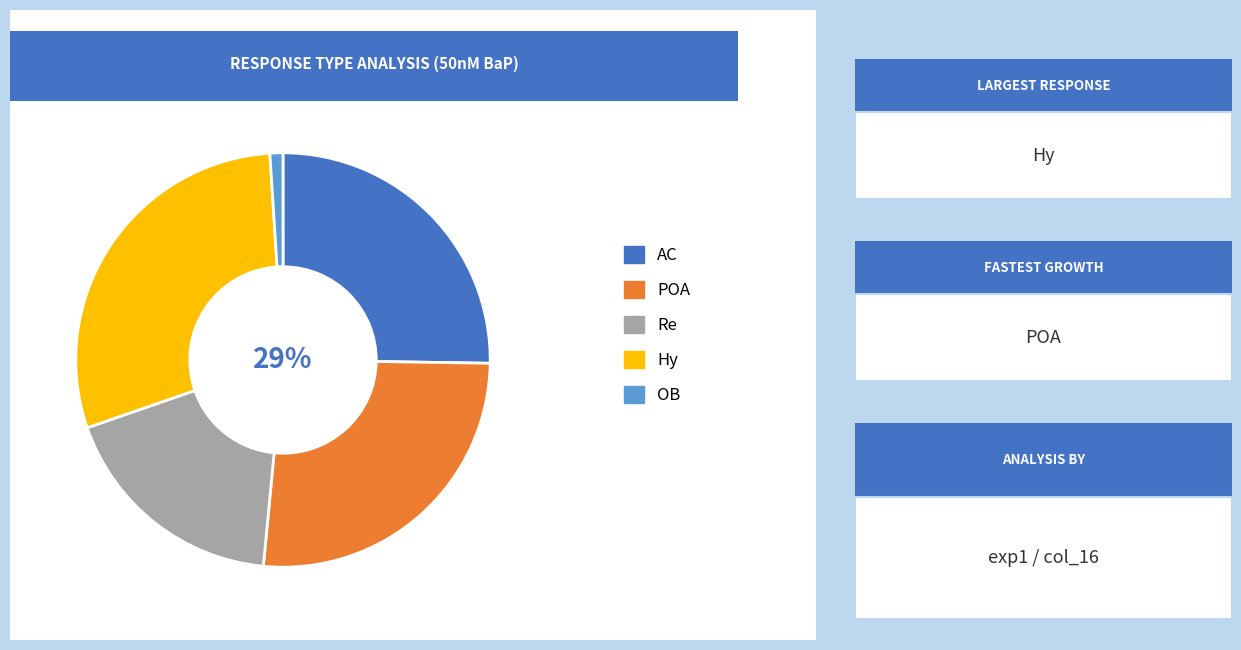

Rank the categories by value from highest to lowest.

Hy, POA, AC, Re, OB